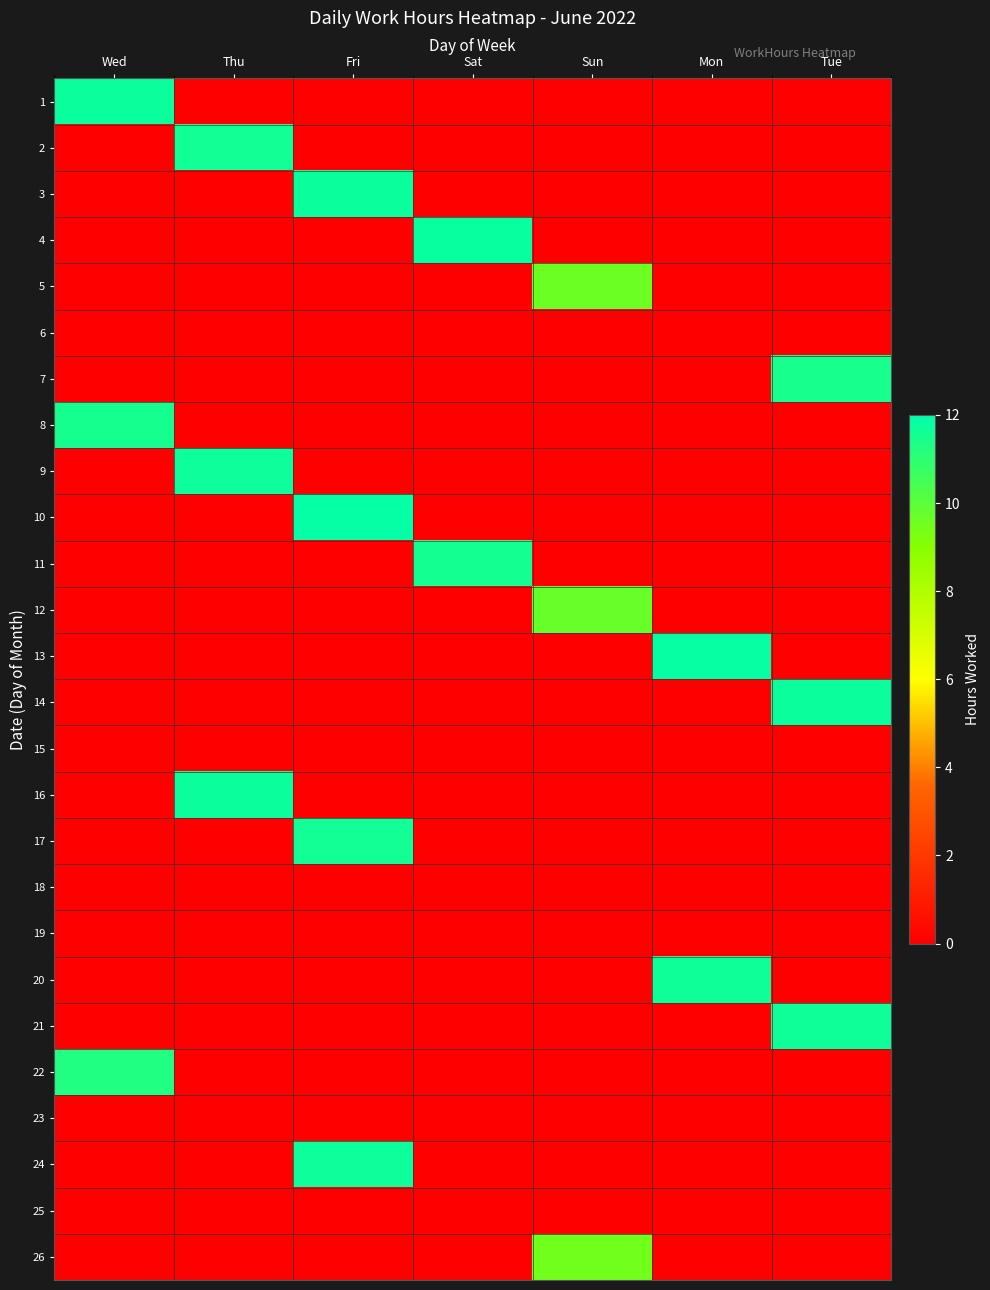

At which category is the sum across all series the highest?

Fri